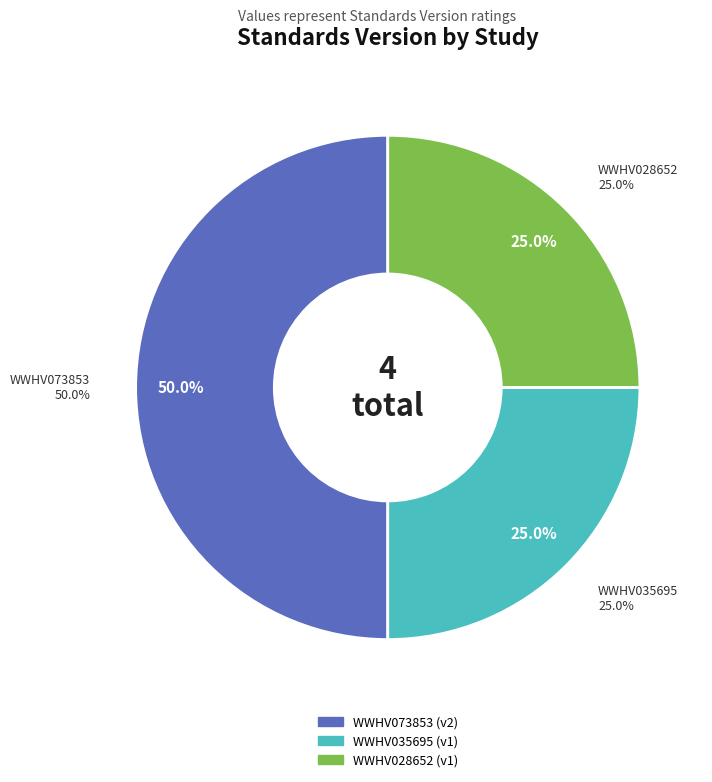

Is the sum of WWHV073853 and WWHV035695 greater than half?

Yes